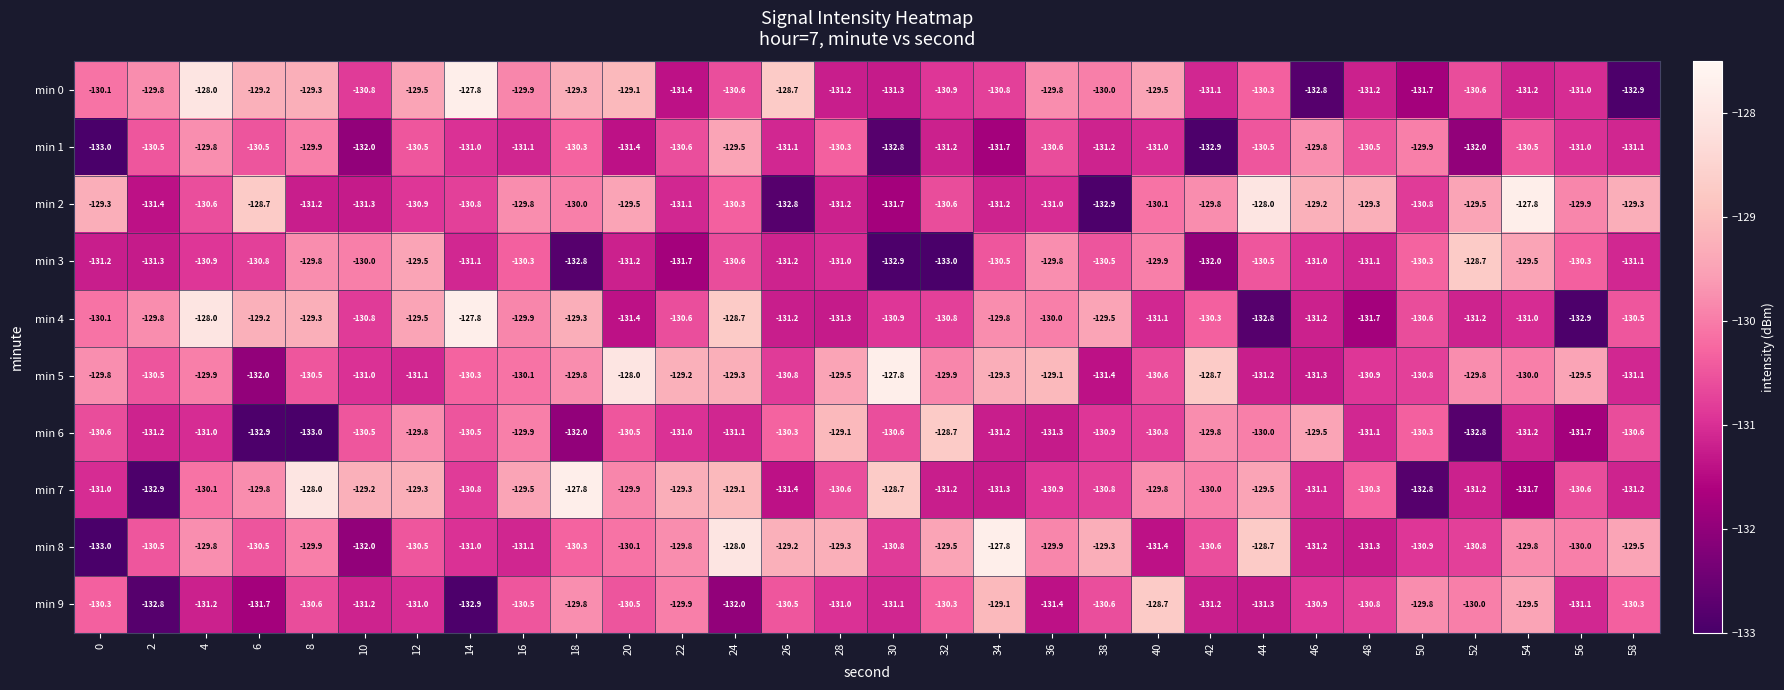

What is the total value across all series at 4?

-1299.3